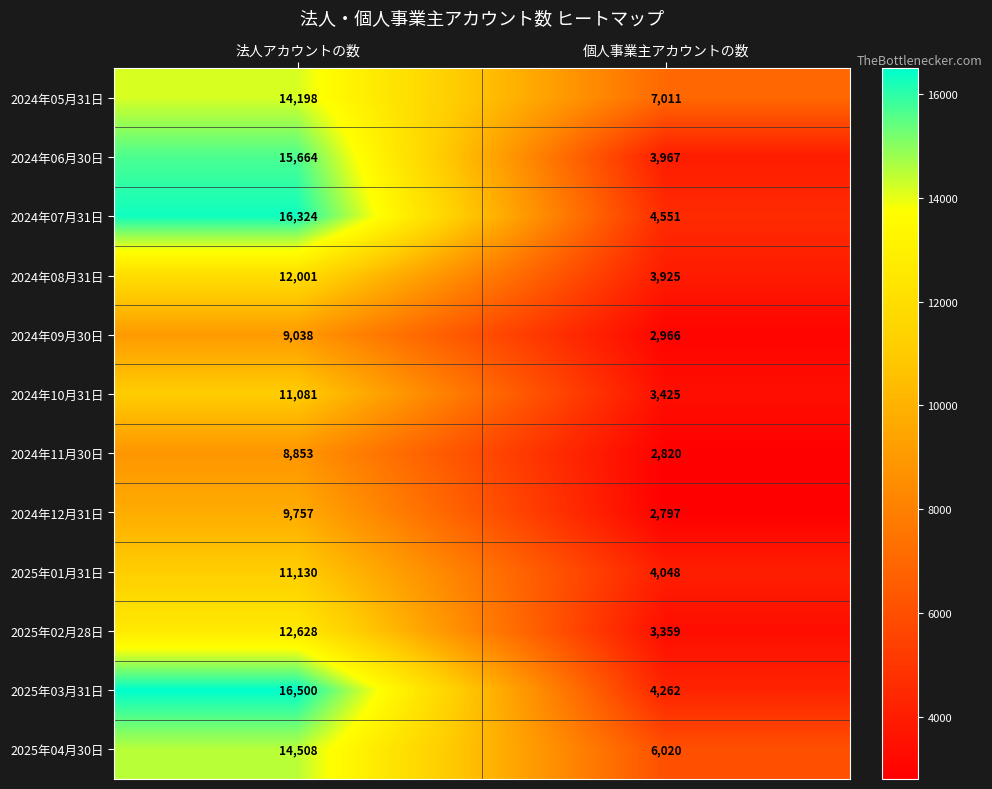

Rank the series by their maximum value, from lowest to highest.

2024年11月30日, 2024年09月30日, 2024年12月31日, 2024年10月31日, 2025年01月31日, 2024年08月31日, 2025年02月28日, 2024年05月31日, 2025年04月30日, 2024年06月30日, 2024年07月31日, 2025年03月31日